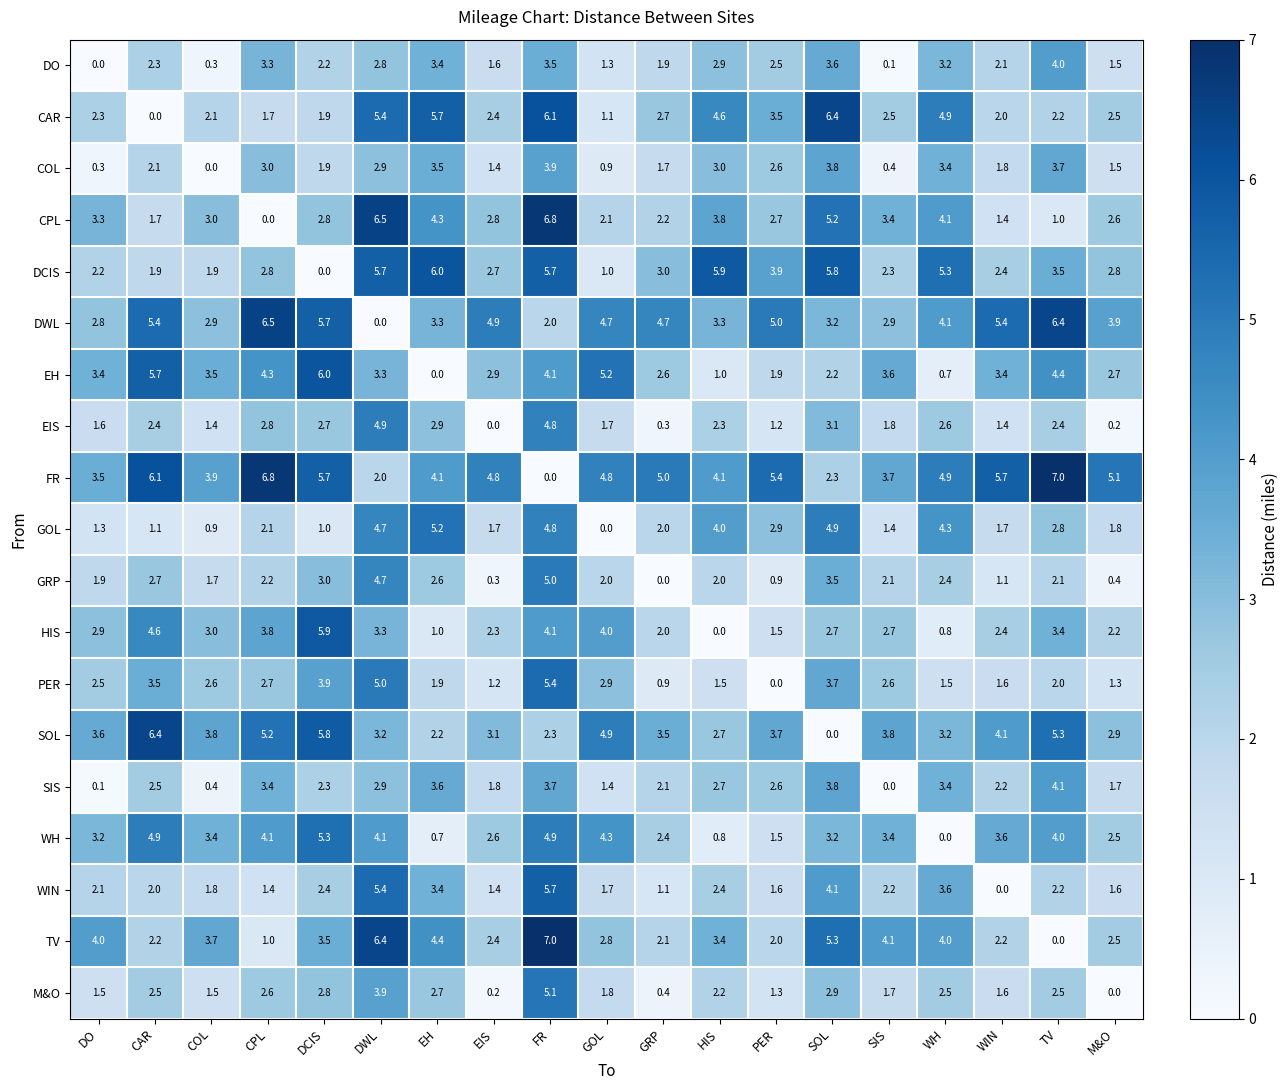

List the labels in order of DO value, smallest first.

DO, SIS, COL, GOL, M&O, EIS, GRP, WIN, DCIS, CAR, PER, DWL, HIS, WH, CPL, EH, FR, SOL, TV